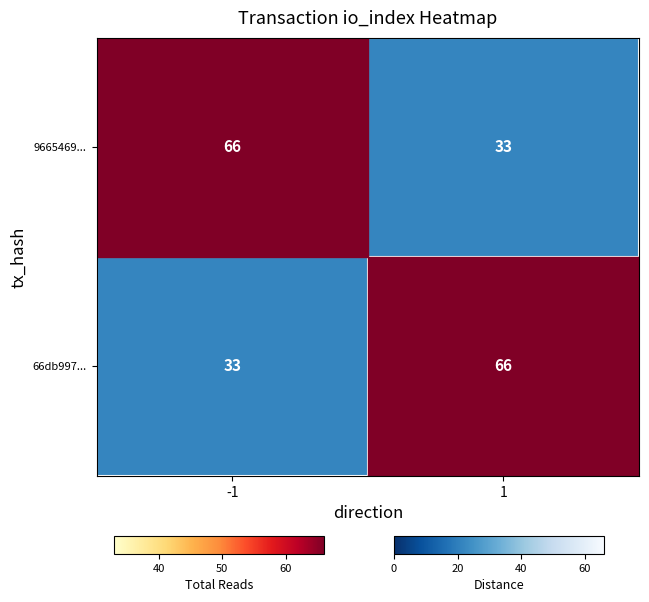

What is the lowest value of the 9665469... series?

33